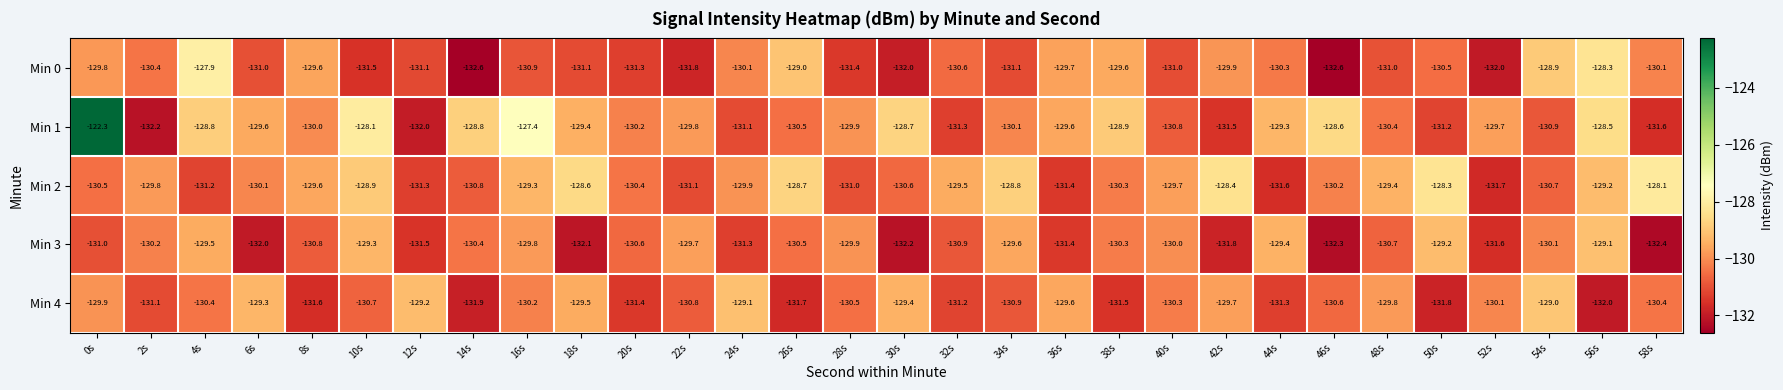

True or false: Min 4 has a value of -200.8 at 14s.

False